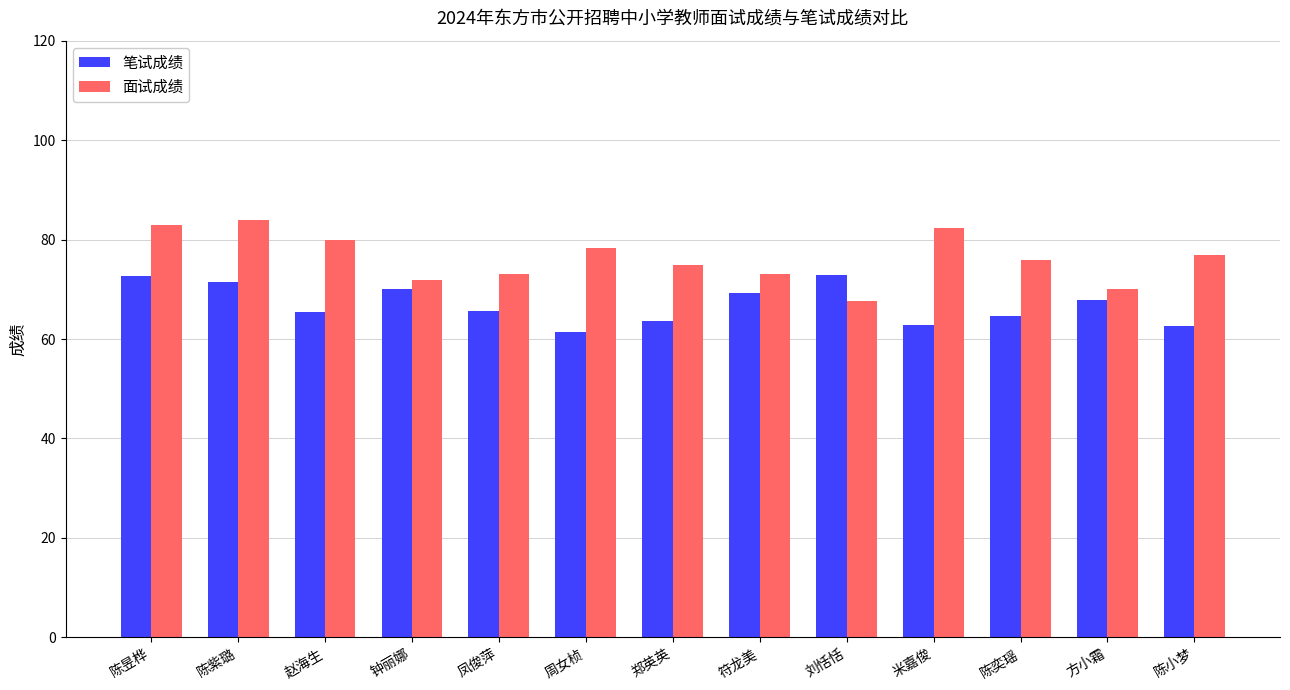

What is the label of the 10th bar from the left?

米嘉俊